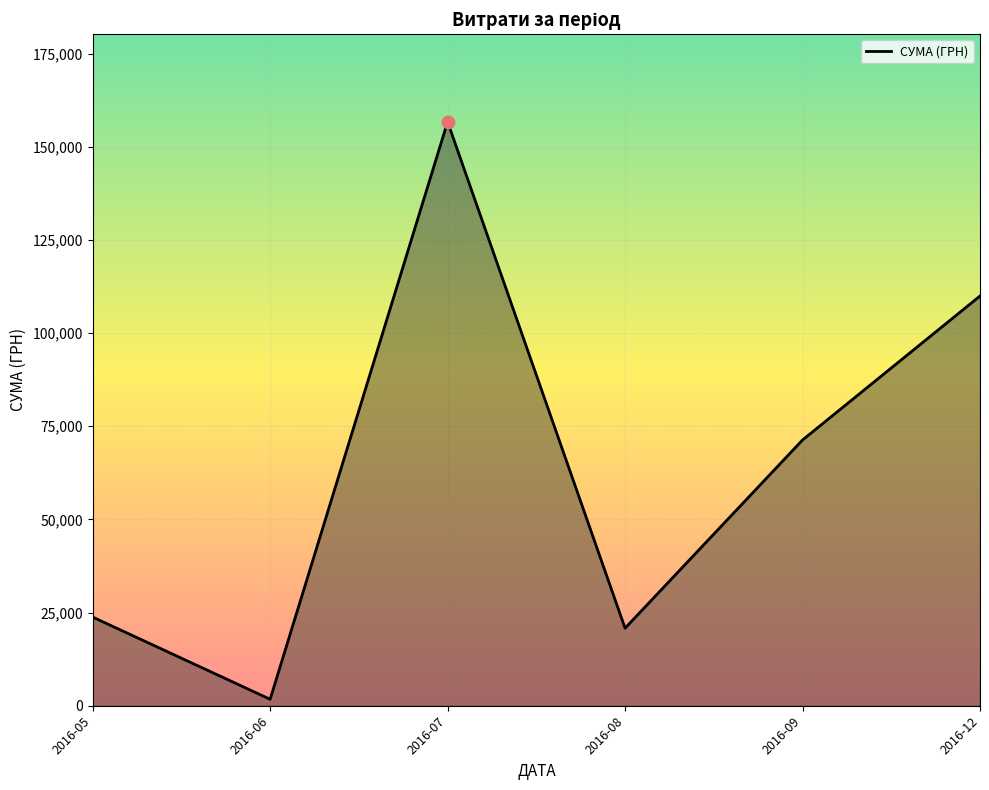

Which has a higher value, 2016-12 or 2016-09?

2016-12